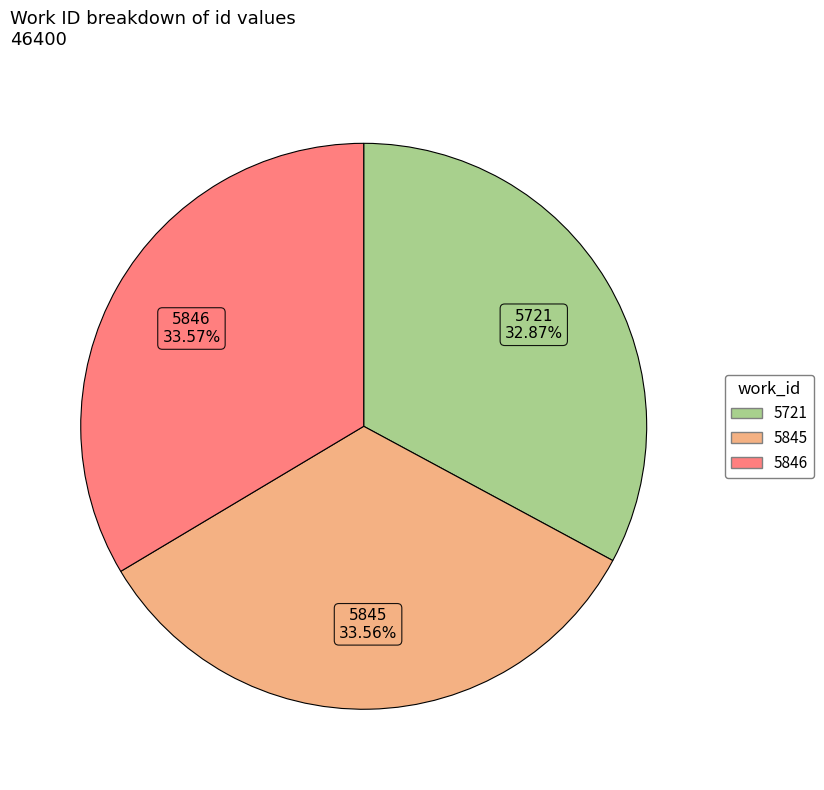

Which slice is the smallest?

5721